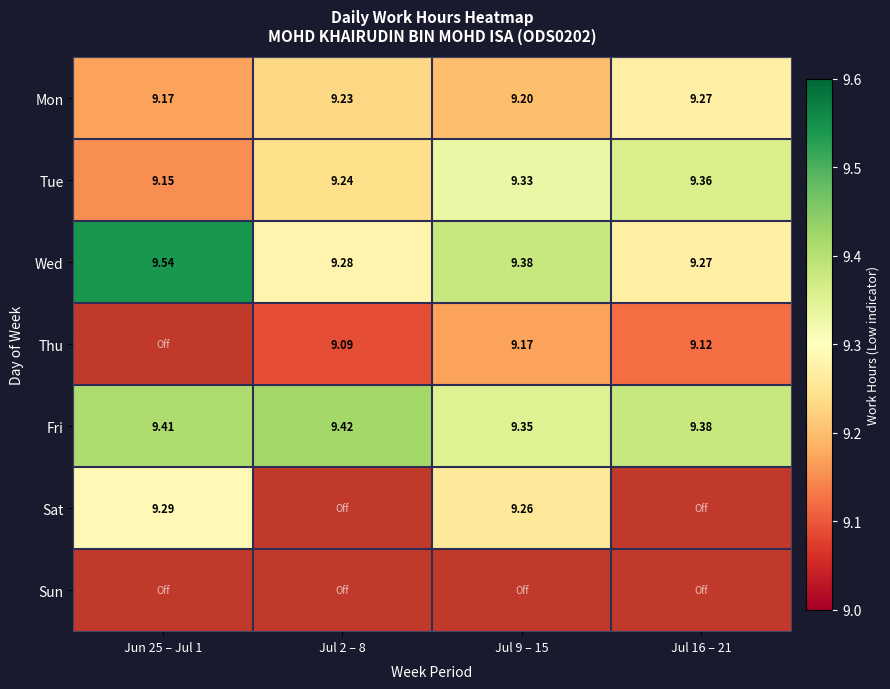

Is the value of Tue at Jul 2 – 8 greater than the value of Mon at Jun 25 – Jul 1?

Yes